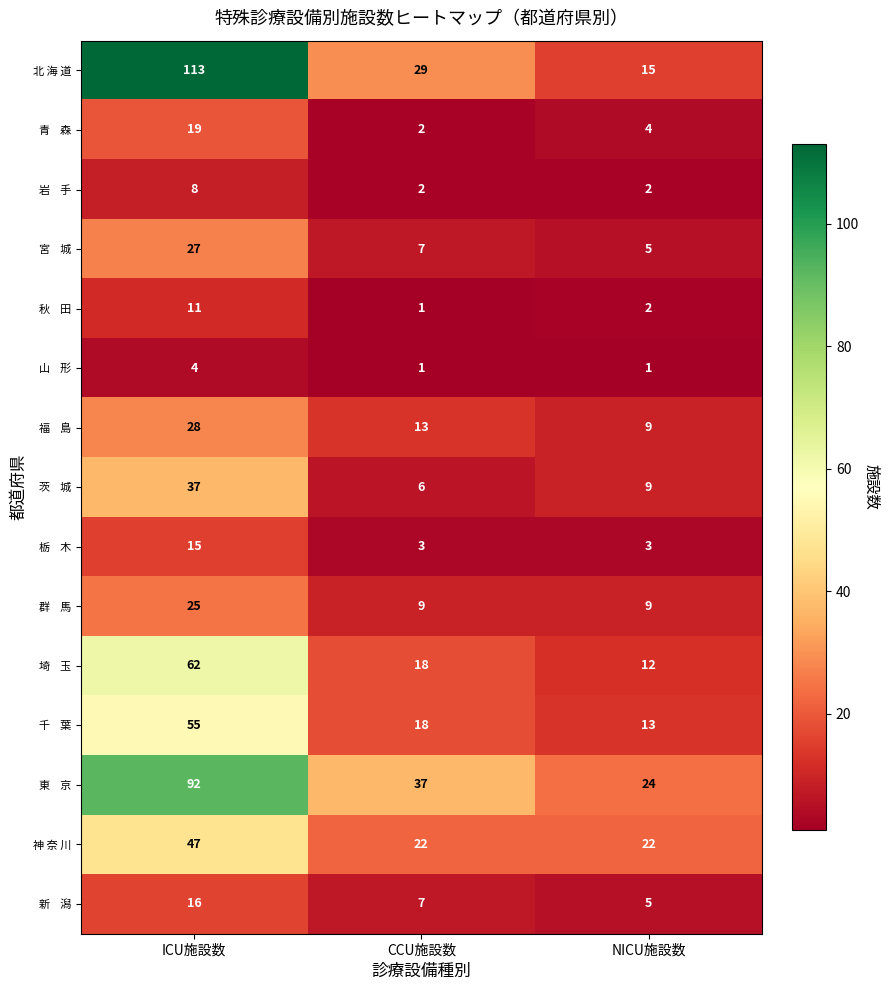

Which category has the highest value across all series?

ICU施設数